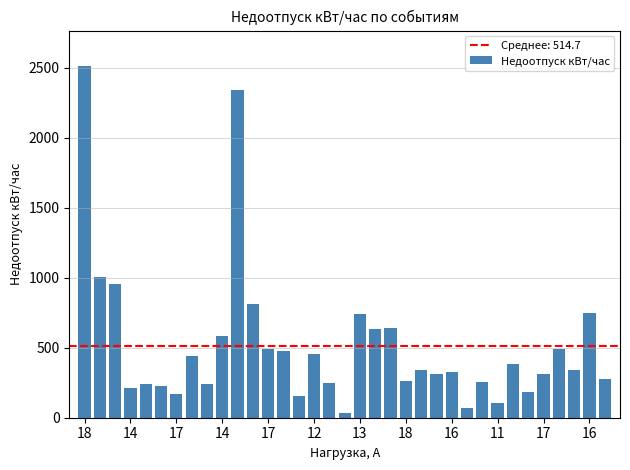

What is the value of the 24th bar from the left?

313.2